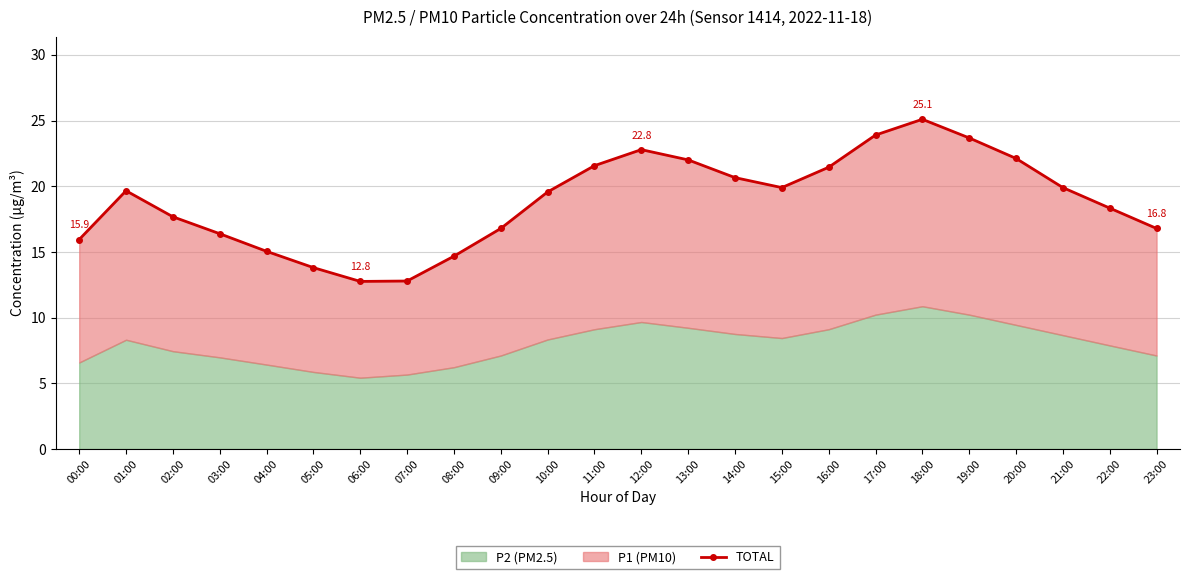

List the labels in order of value, smallest first.

06:00, 07:00, 05:00, 08:00, 04:00, 00:00, 03:00, 09:00, 23:00, 02:00, 22:00, 10:00, 01:00, 15:00, 21:00, 14:00, 16:00, 11:00, 13:00, 20:00, 12:00, 19:00, 17:00, 18:00